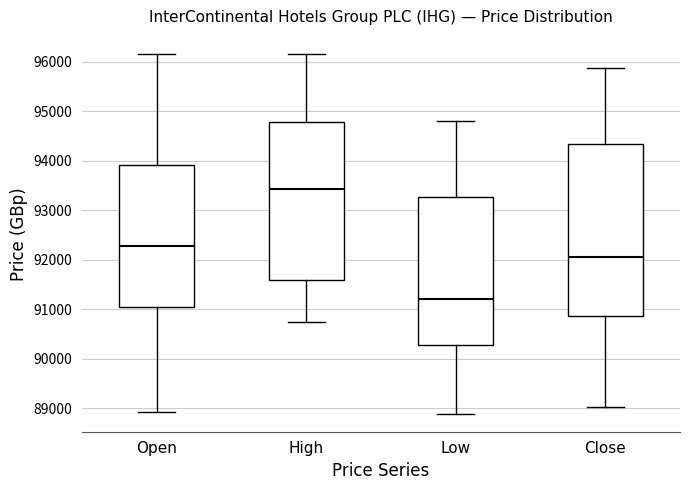

Reading left to right, transcribe this box plot: for each box, give where its median line is, the range the box spans, and where its two whiskers end, as read against the y-axis. The values are not printed on the chart, so give them approximately, as read against the axis.

Open: median 92300, box 91000 to 93900, whiskers 88900 to 96200
High: median 93400, box 91600 to 94800, whiskers 90700 to 96200
Low: median 91200, box 90300 to 93300, whiskers 88900 to 94800
Close: median 92100, box 90900 to 94300, whiskers 89000 to 95900